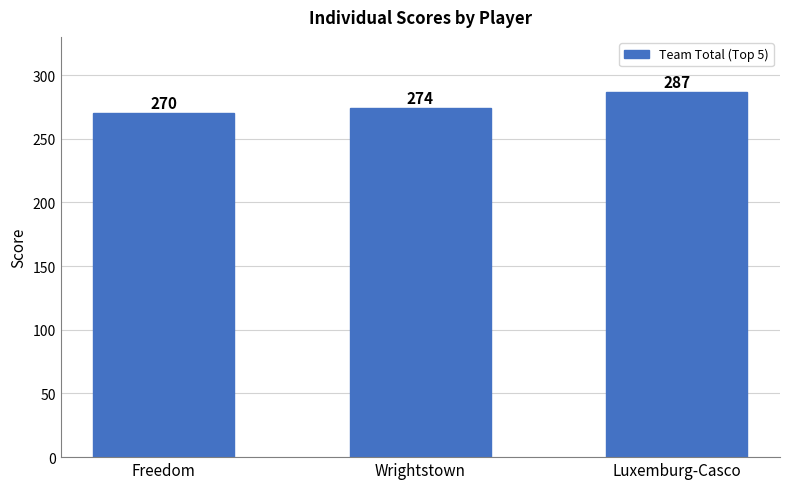

What value does the data have at Luxemburg-Casco?

287